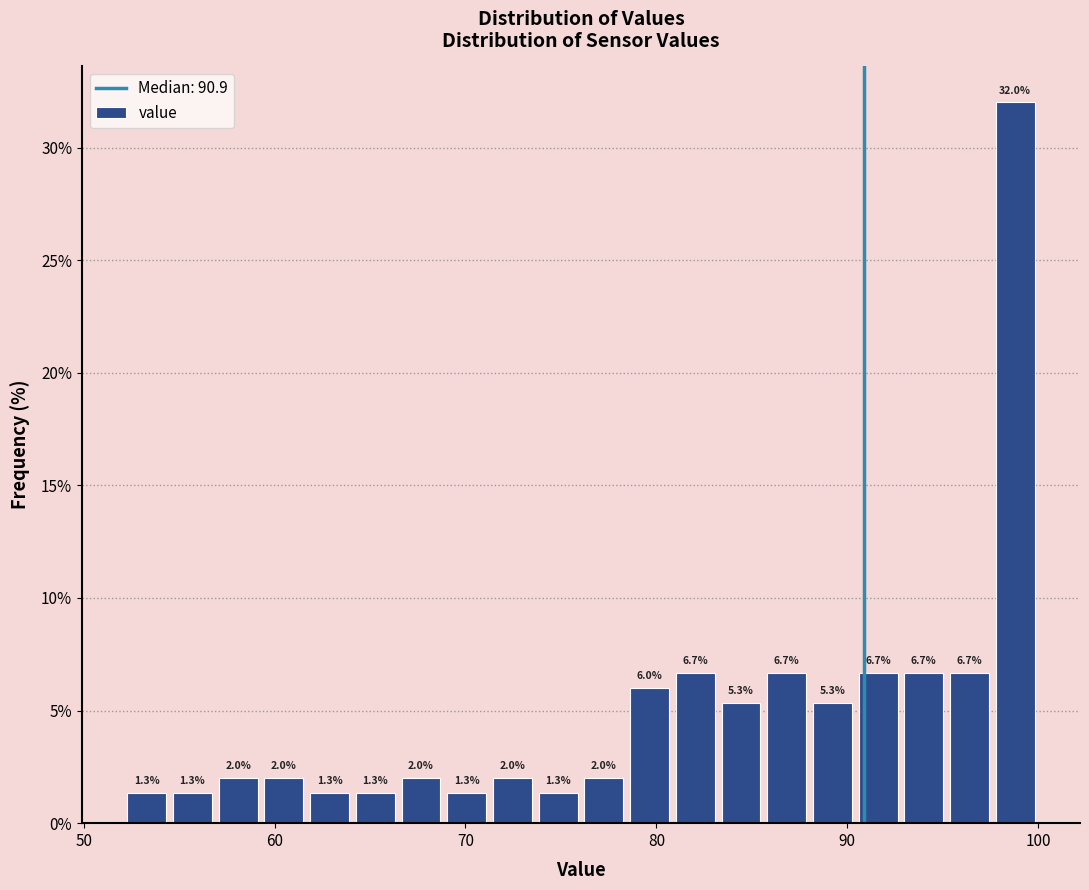

Read against the x-axis, roughly where is the centre of the tallest bar?

99